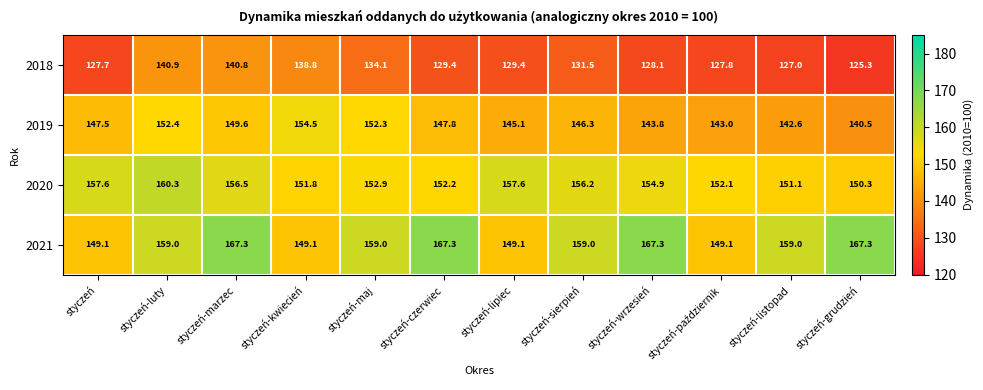

At which category is the sum across all series the highest?

styczeń-marzec